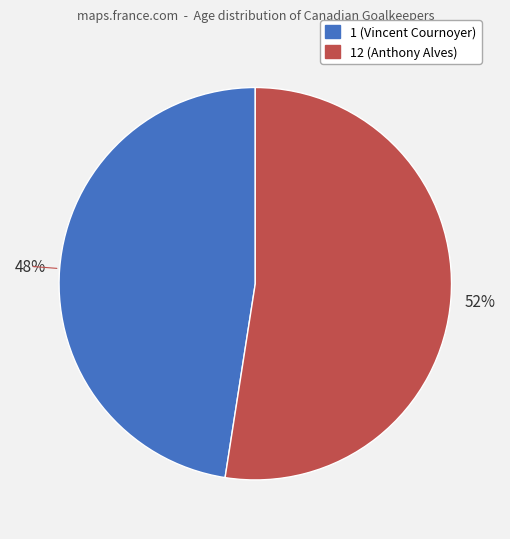

To the nearest percent, what is the average slice percentage?

50%